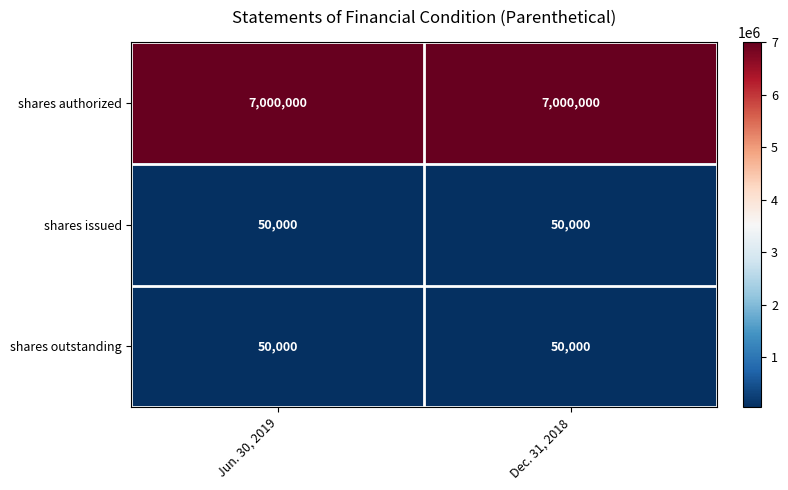

The shares issued series shows 50000 at Dec. 31, 2018. True or false?

True